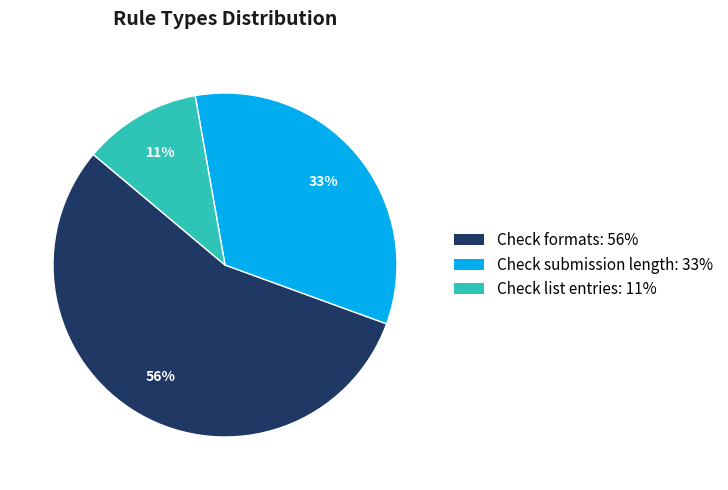

Does any single category account for the majority?

Yes